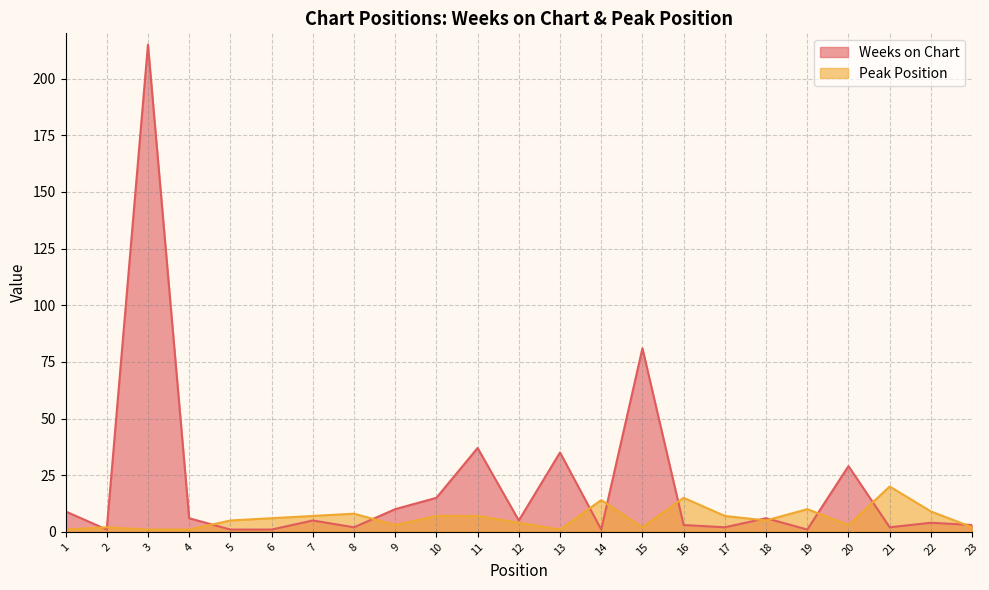

In Weeks on Chart, how many points are lower than both neighbors (excluding endpoints)?

7